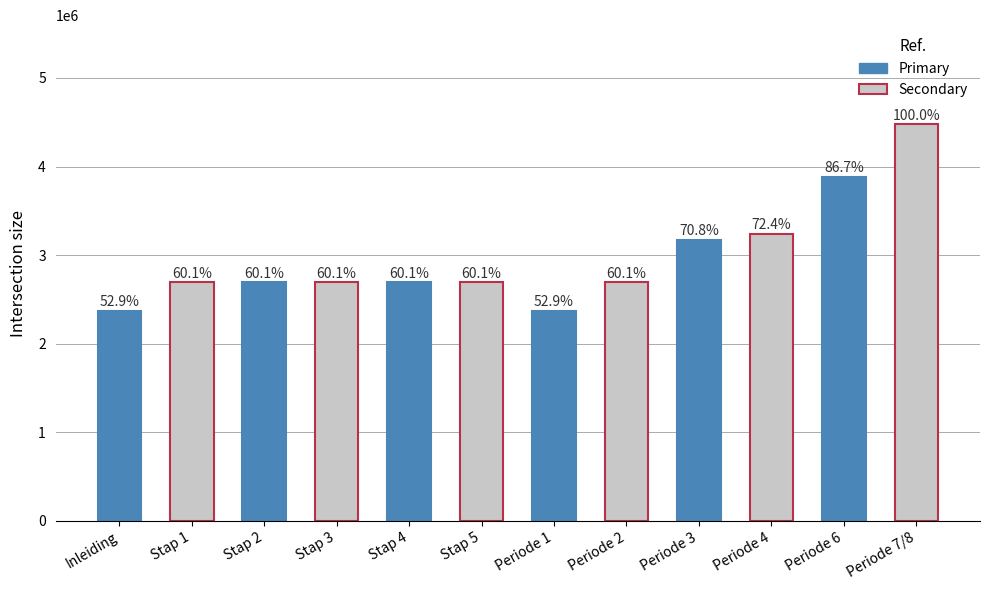

The chart shows a value of 798286 at Stap 5. True or false?

False